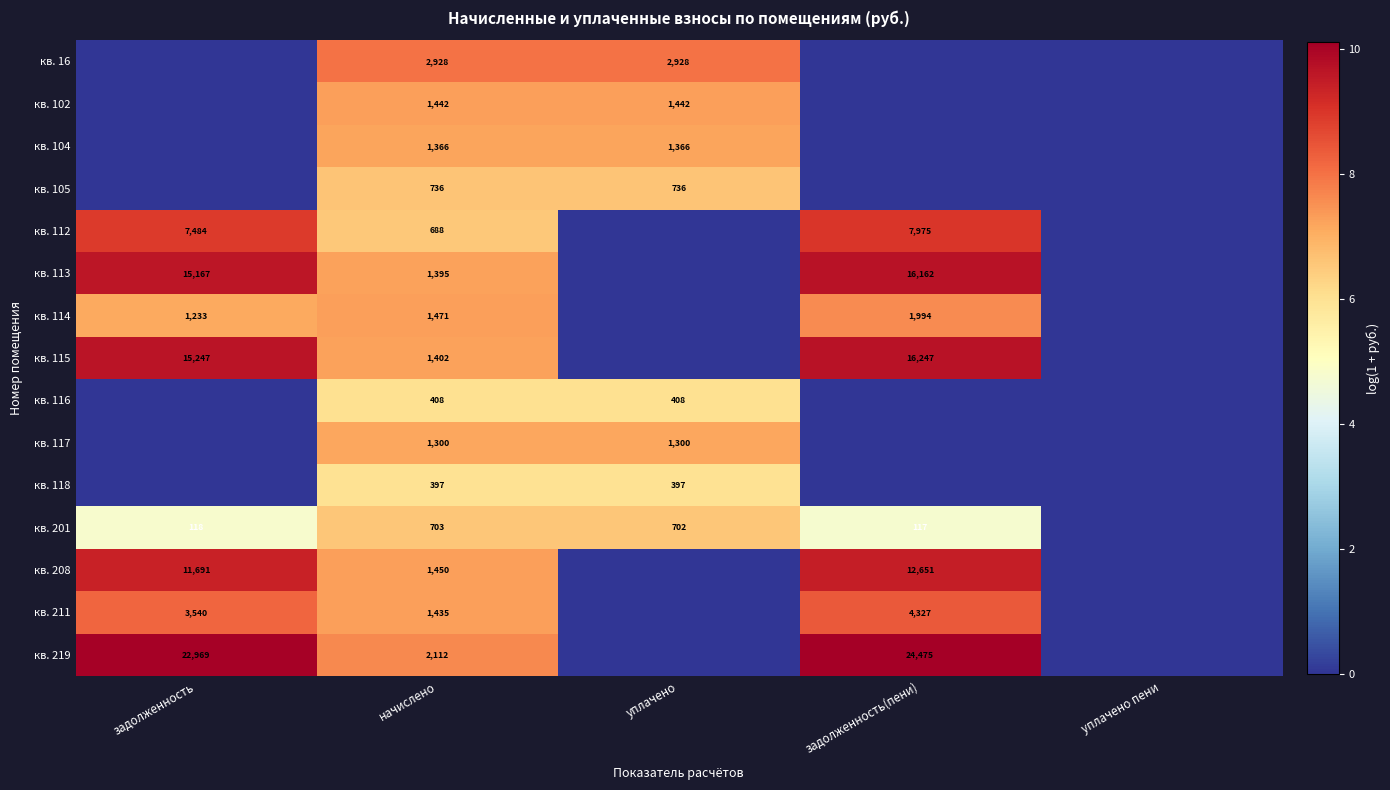

What is the total value across all series at начислено?

19233